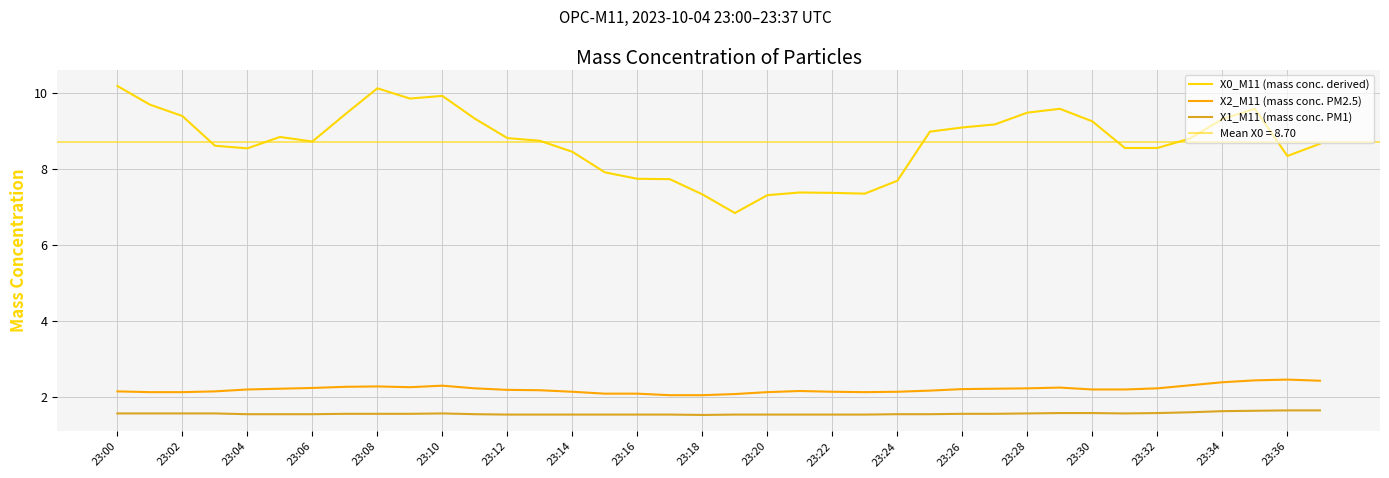

What is the difference between the maximum and second lowest values in the X2_M11 (mass conc. PM2.5) series?

0.4